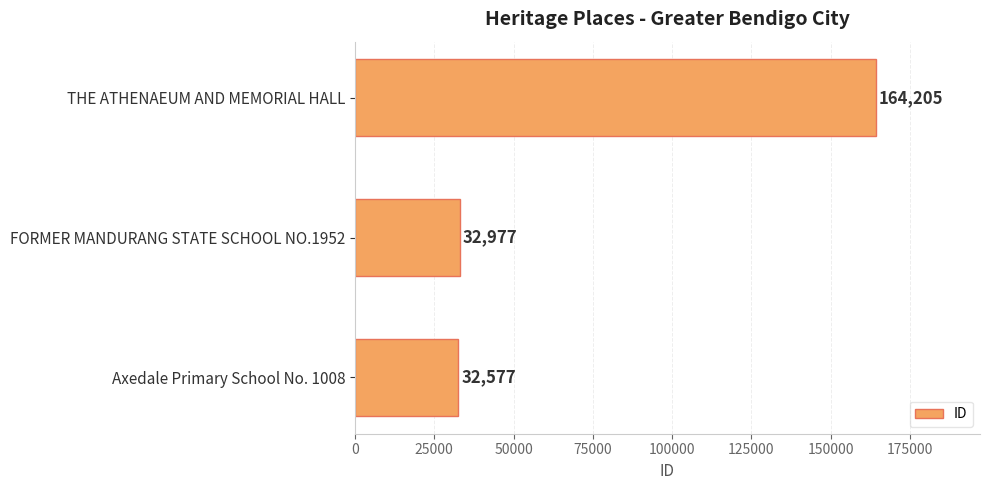

At which label is the value closest to 98391?

FORMER MANDURANG STATE SCHOOL NO.1952